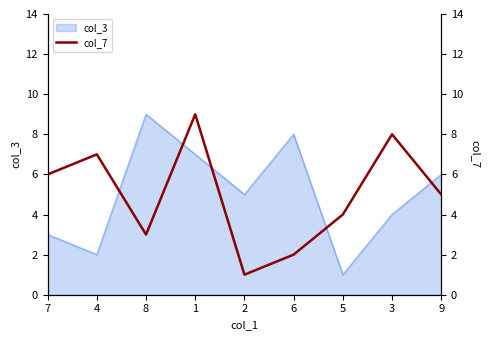

At which label does the data first exceed 5?

7